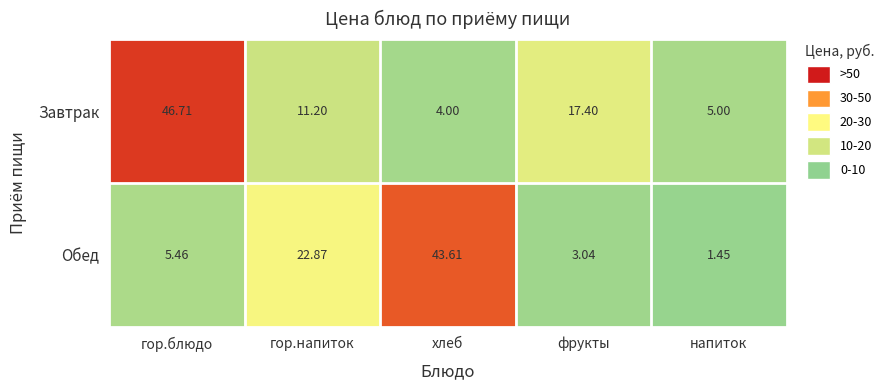

Which category has the lowest value across all series?

напиток